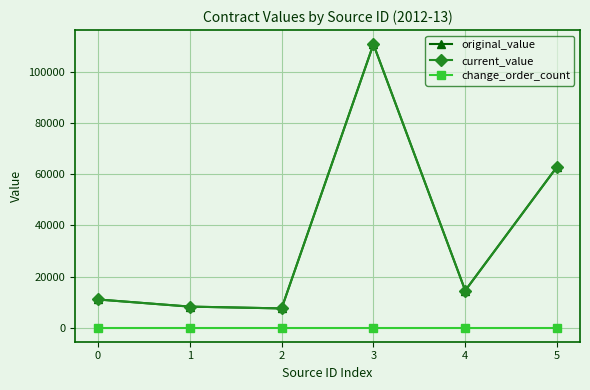

Is this an area chart (filled region under the line)?

No